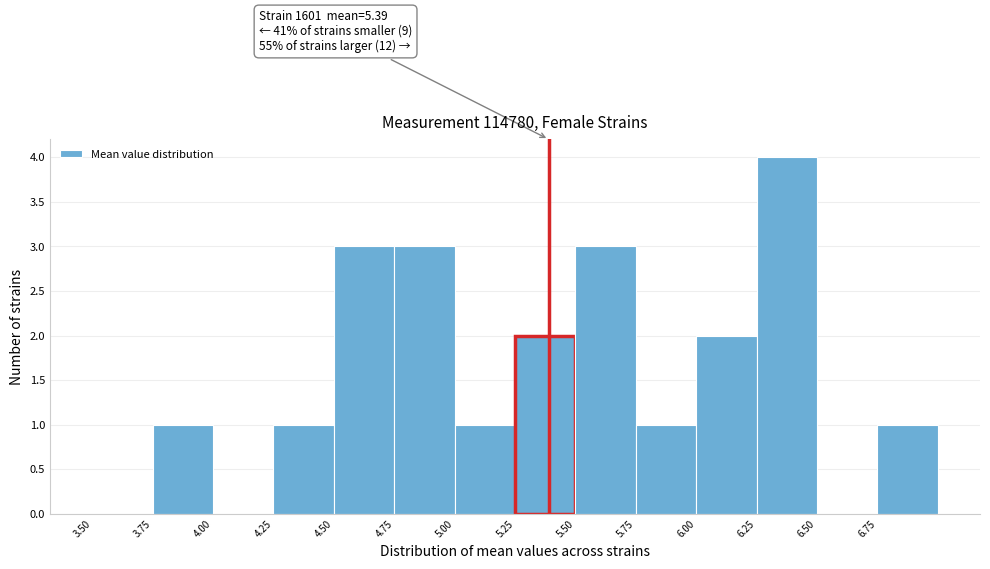

Which range on the x-axis has the tallest bar?

6.25 to 6.50